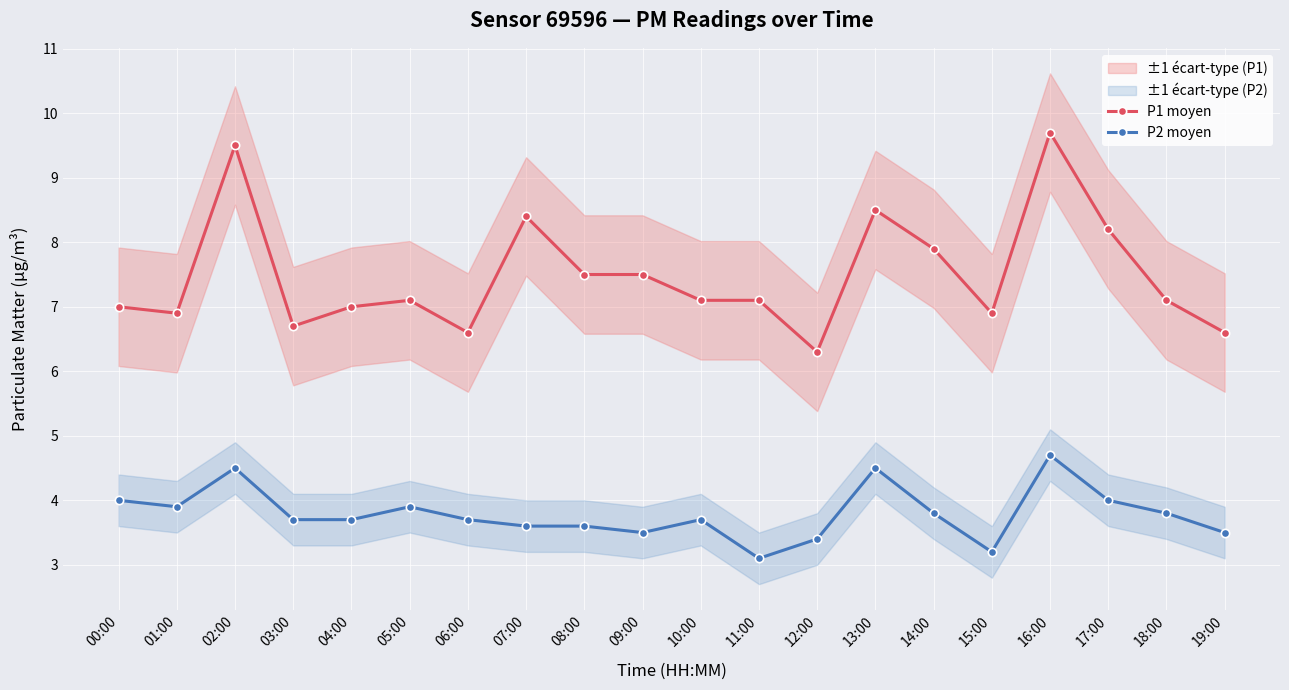

True or false: P1 moyen and P2 moyen intersect in this chart.

False